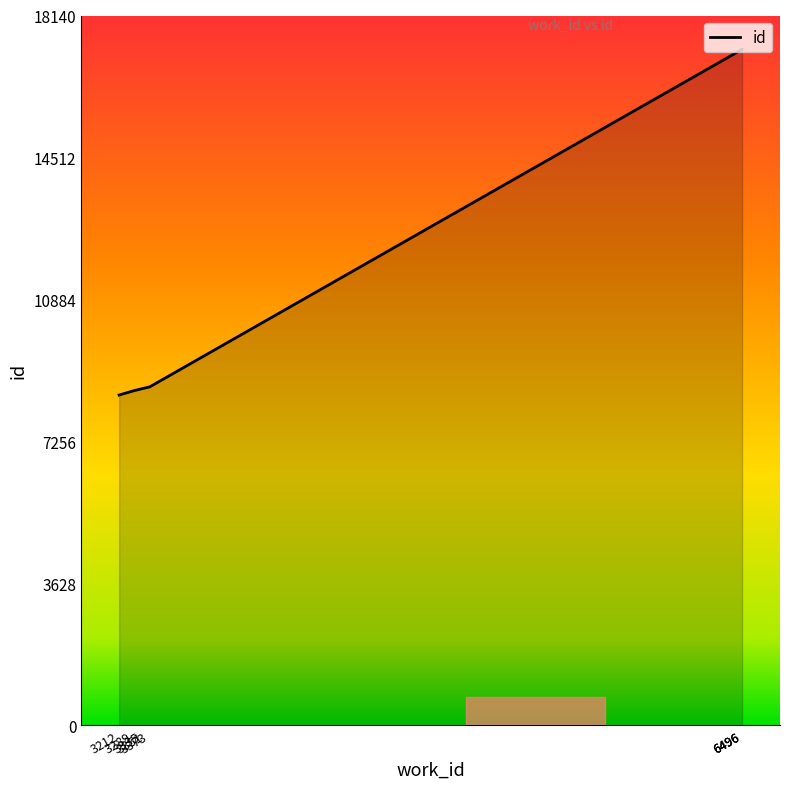

List the labels in order of value, smallest first.

3212, 3289, 3335, 3351, 3373, 6496, 6496, 6496